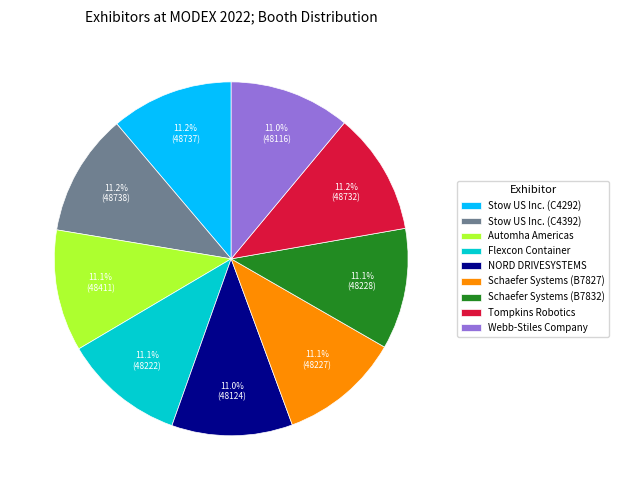

Does Schaefer Systems (B7827) represent more than half of the total?

No